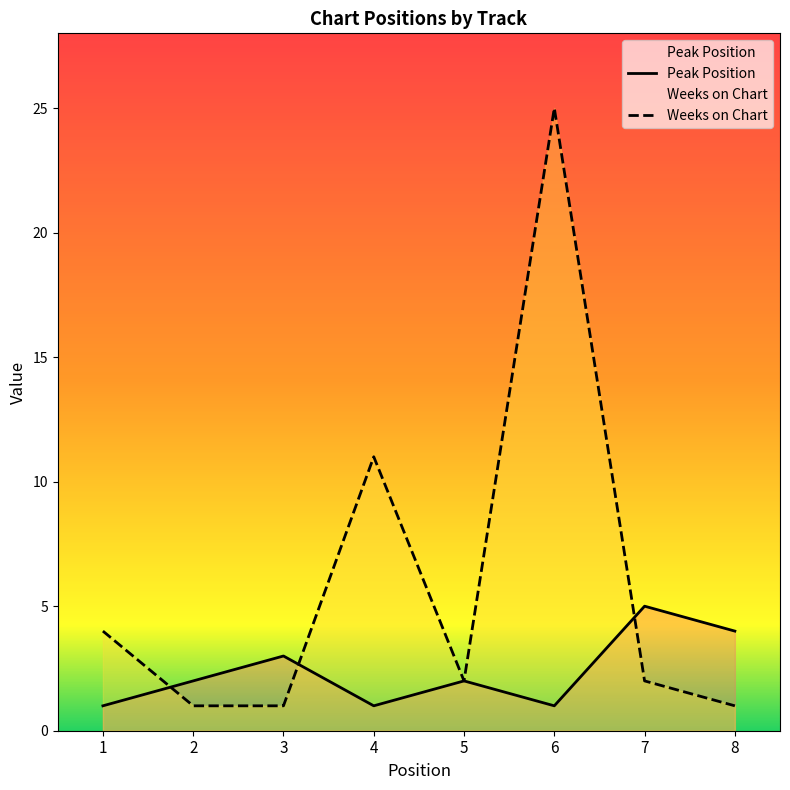

Is the value of Weeks on Chart at 4 greater than the value of Peak Position at 1?

Yes